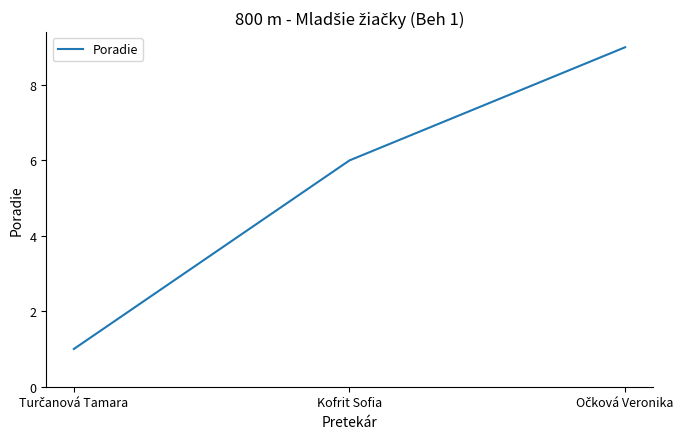

What is the average value?

5